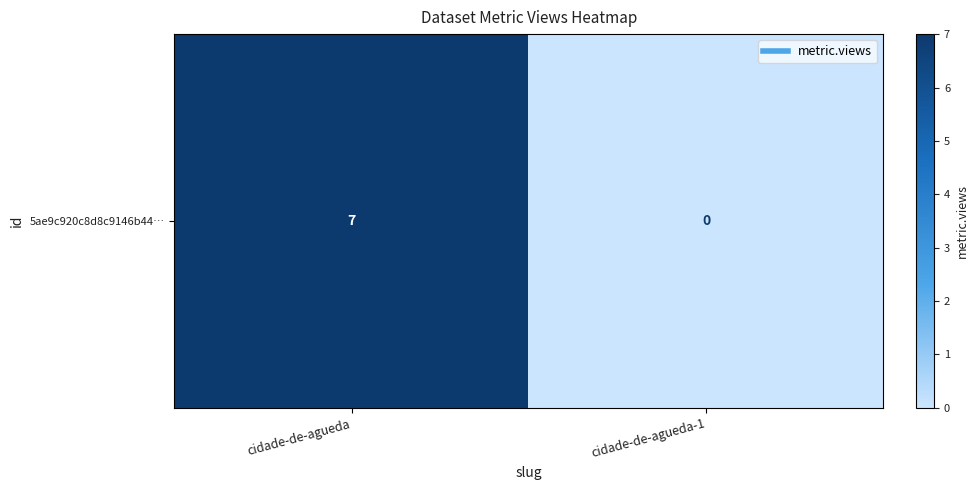

Rank the categories by value from highest to lowest.

cidade-de-agueda, cidade-de-agueda-1